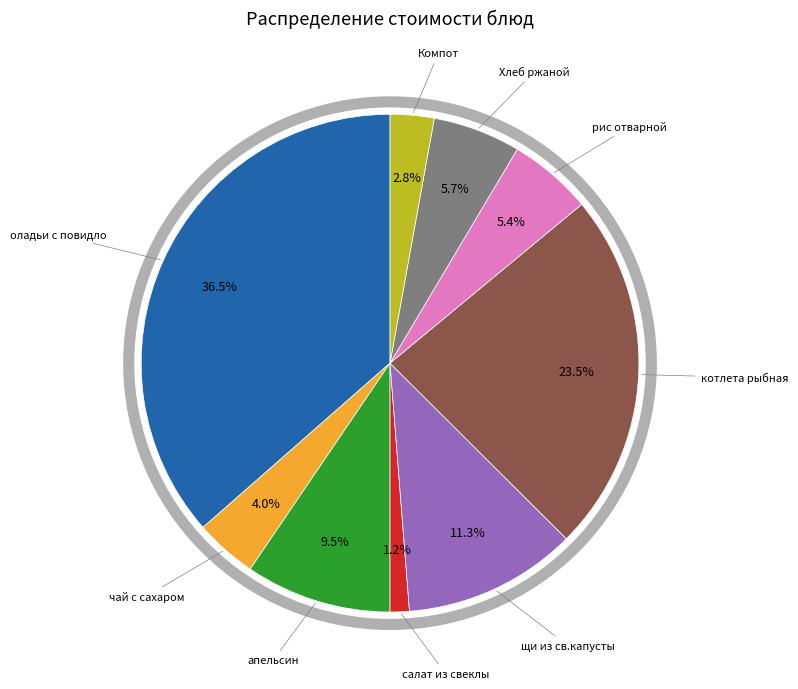

Is there a majority slice in this chart?

No